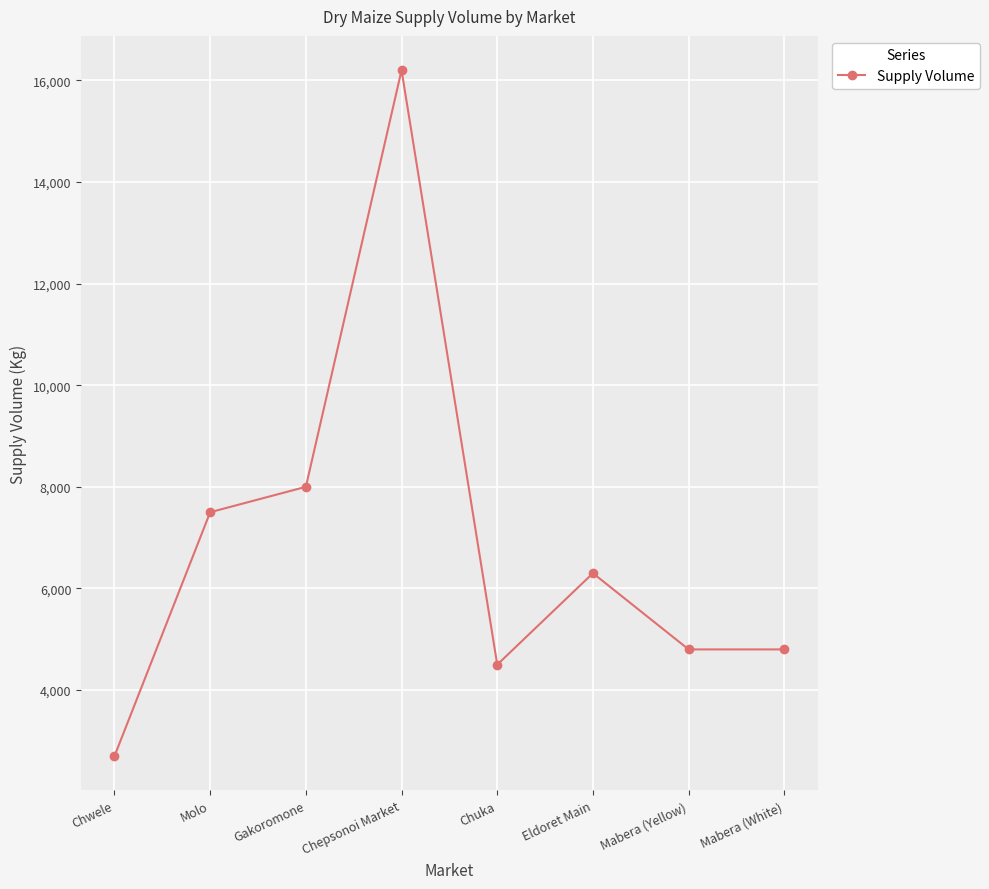

The chart shows a value of 7500 at Molo. True or false?

True